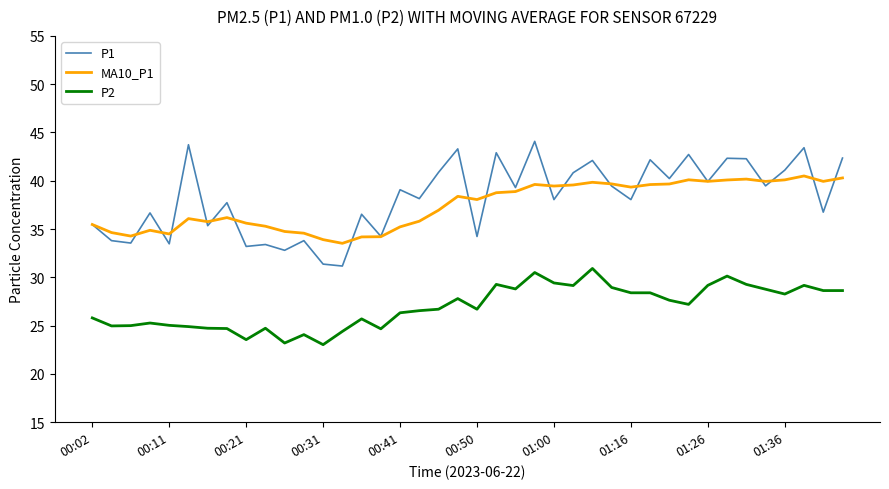

Does the chart display data point markers on the line(s)?

No